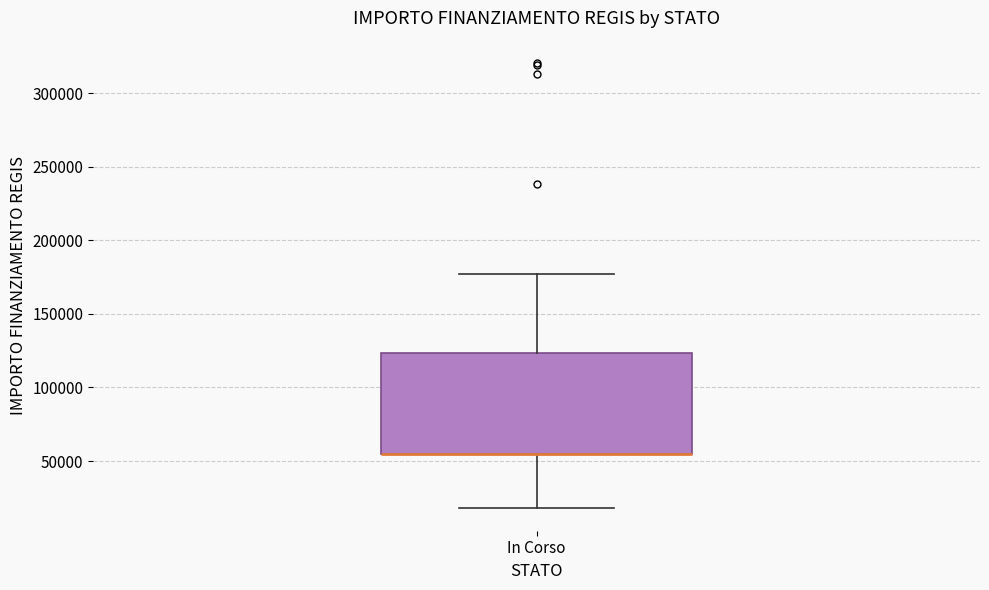

Transcribe this box plot: give where the median line is, the range the box spans, and where the two whiskers end, as read against the y-axis. The values are not printed on the chart, so give them approximately, as read against the axis.

median 55000 (drawn on the box's lower edge), box 55000 to 125000, whiskers 20000 to 175000